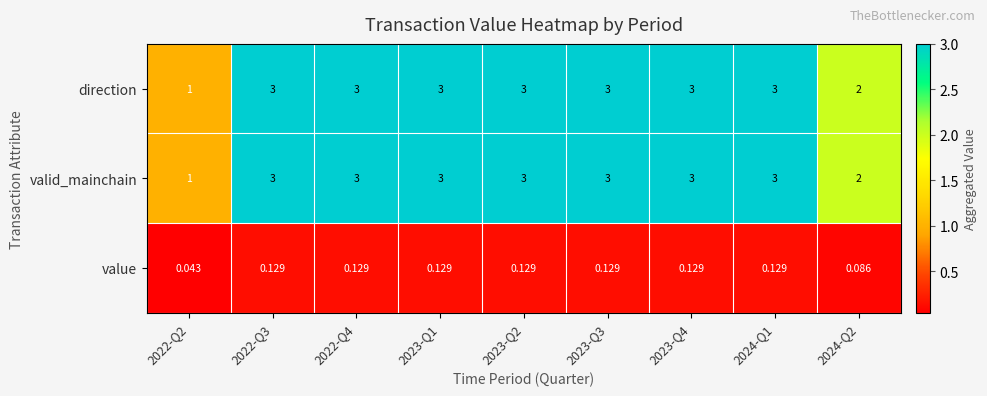

Reading right to left, extract all data points from this chart.

direction: 2024-Q2=2.0	2024-Q1=3.0	2023-Q4=3.0	2023-Q3=3.0	2023-Q2=3.0	2023-Q1=3.0	2022-Q4=3.0	2022-Q3=3.0	2022-Q2=1.0
valid_mainchain: 2024-Q2=2.0	2024-Q1=3.0	2023-Q4=3.0	2023-Q3=3.0	2023-Q2=3.0	2023-Q1=3.0	2022-Q4=3.0	2022-Q3=3.0	2022-Q2=1.0
value: 2024-Q2=0.1	2024-Q1=0.1	2023-Q4=0.1	2023-Q3=0.1	2023-Q2=0.1	2023-Q1=0.1	2022-Q4=0.1	2022-Q3=0.1	2022-Q2=0.0